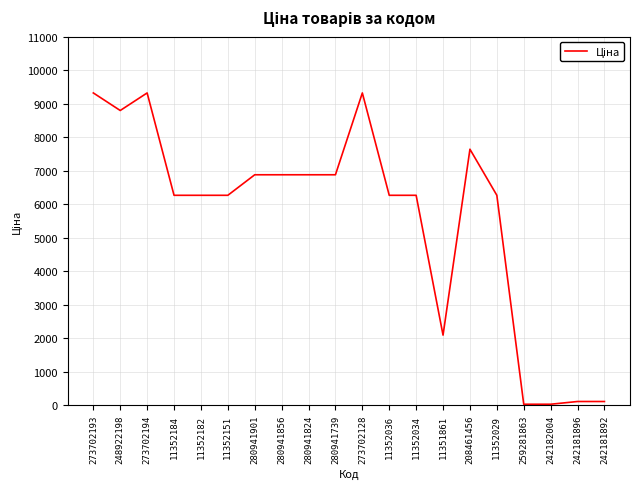

How many lines are shown in the chart?

1